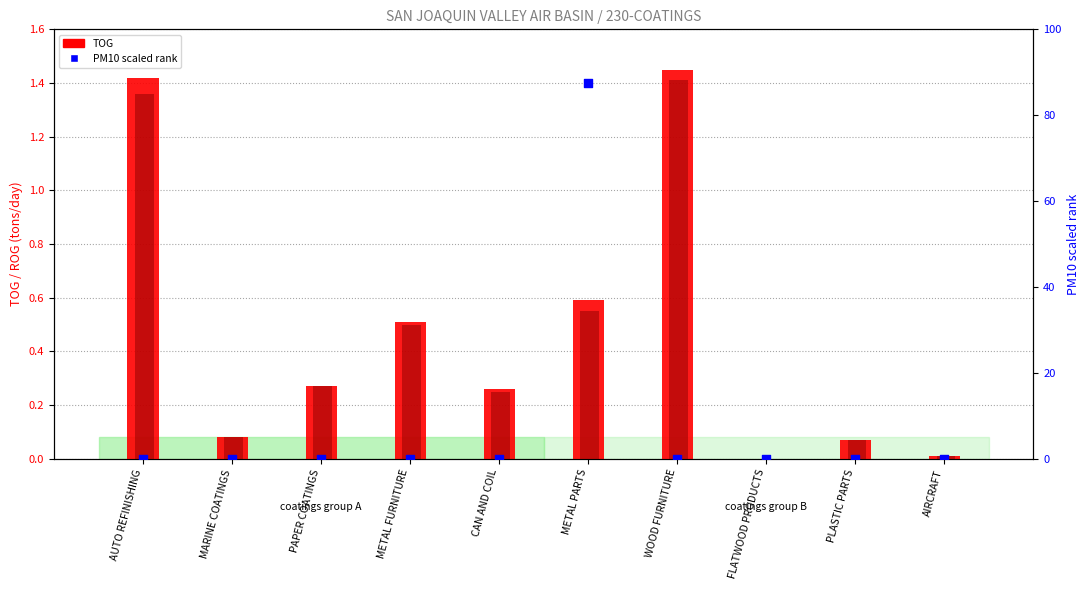

At how many categories does at least one series exceed 73?

1